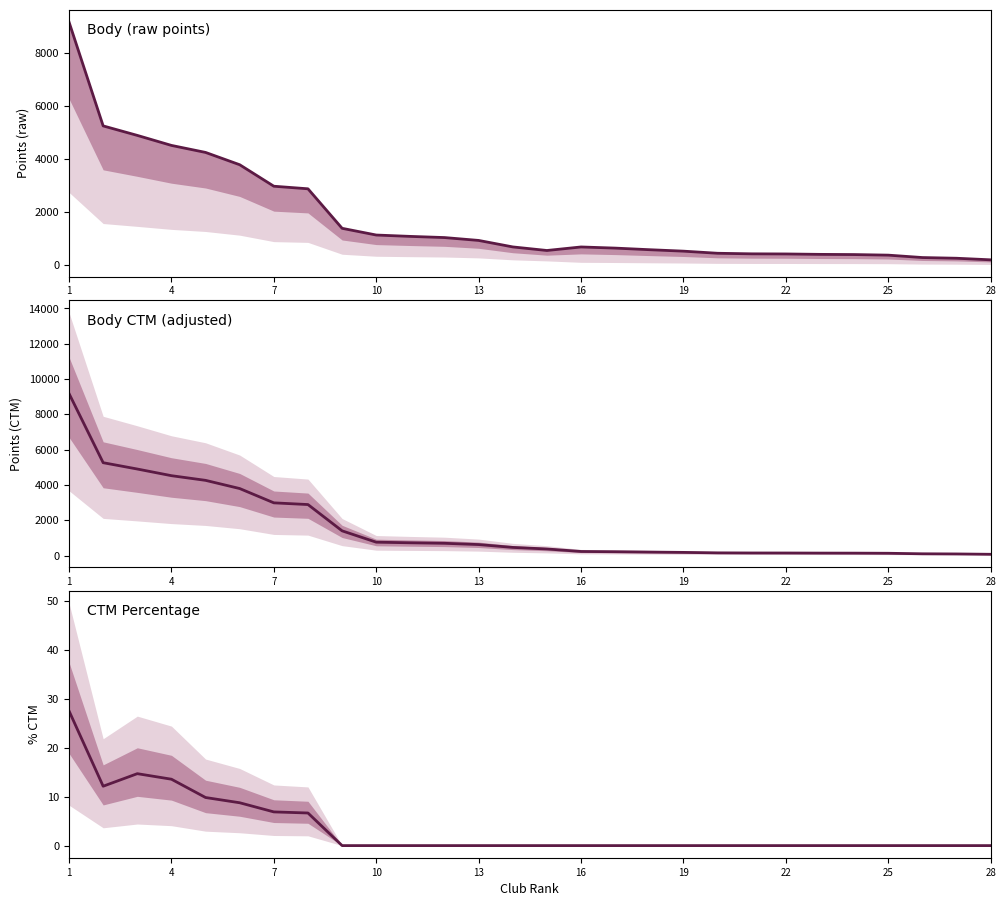

At which label does CTM Percentage reach its peak?

1